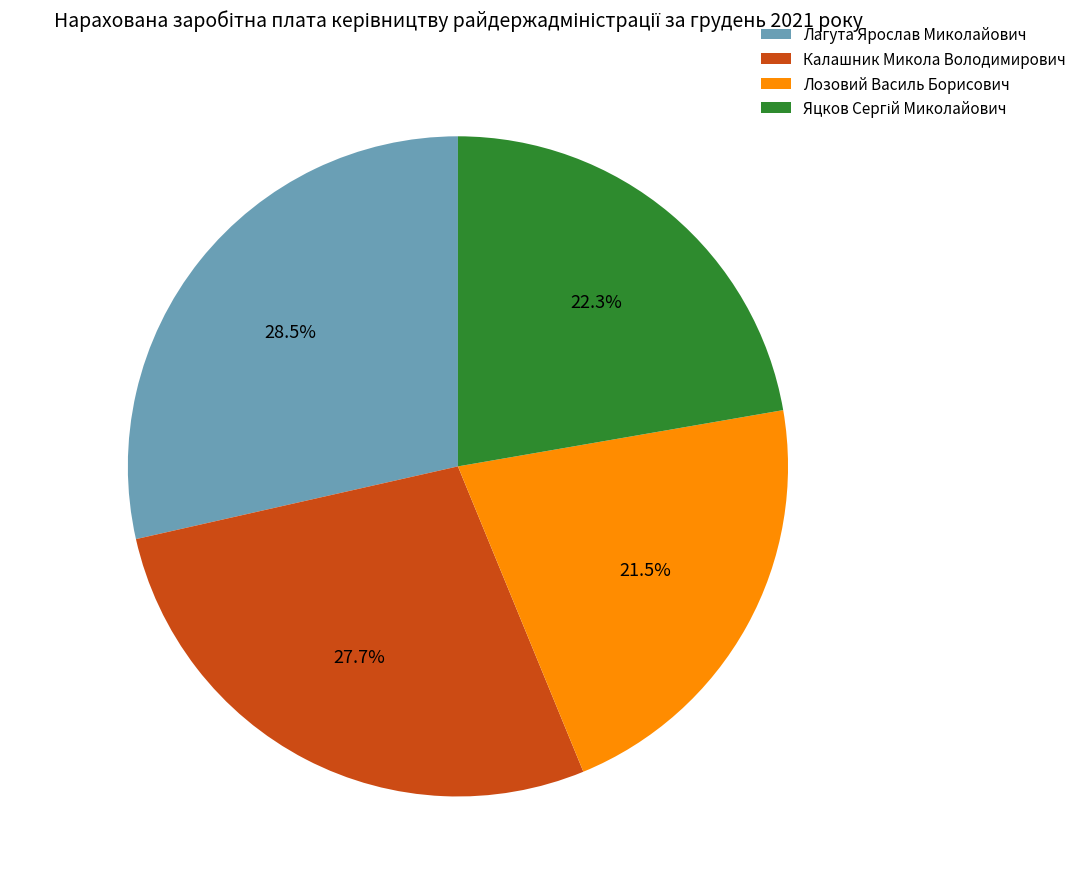

Is there a majority slice in this chart?

No